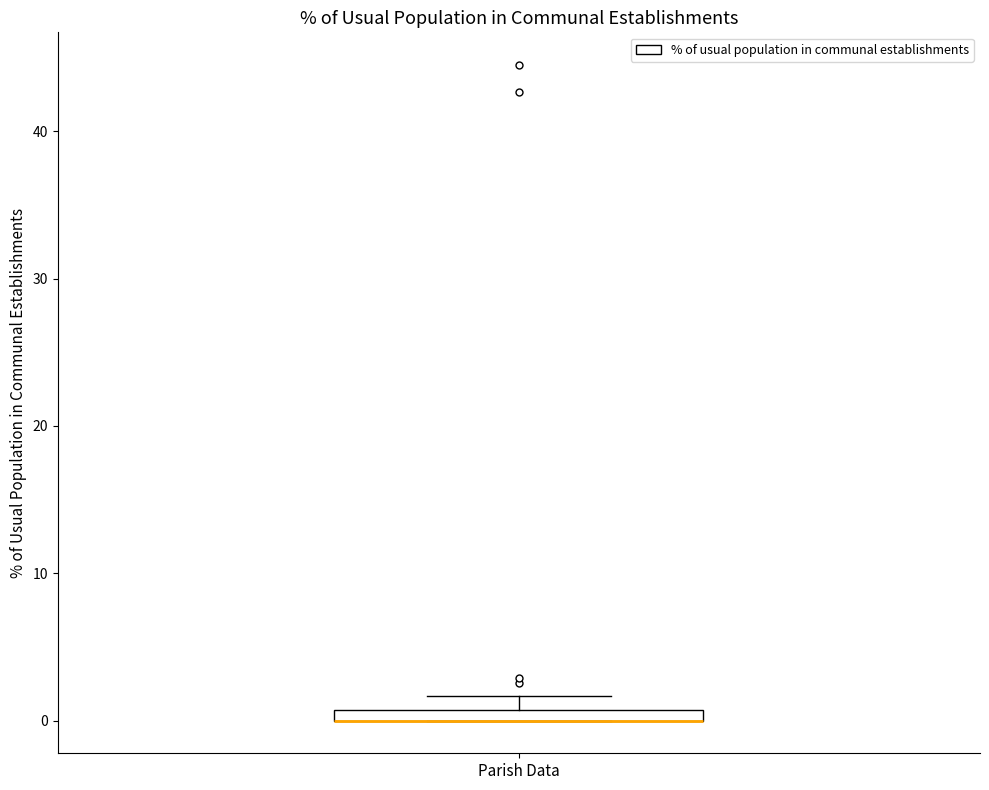

Where is the lower edge of the box for Parish Data on the y-axis? The values are not printed on the chart, so give them approximately, as read against the axis.

0